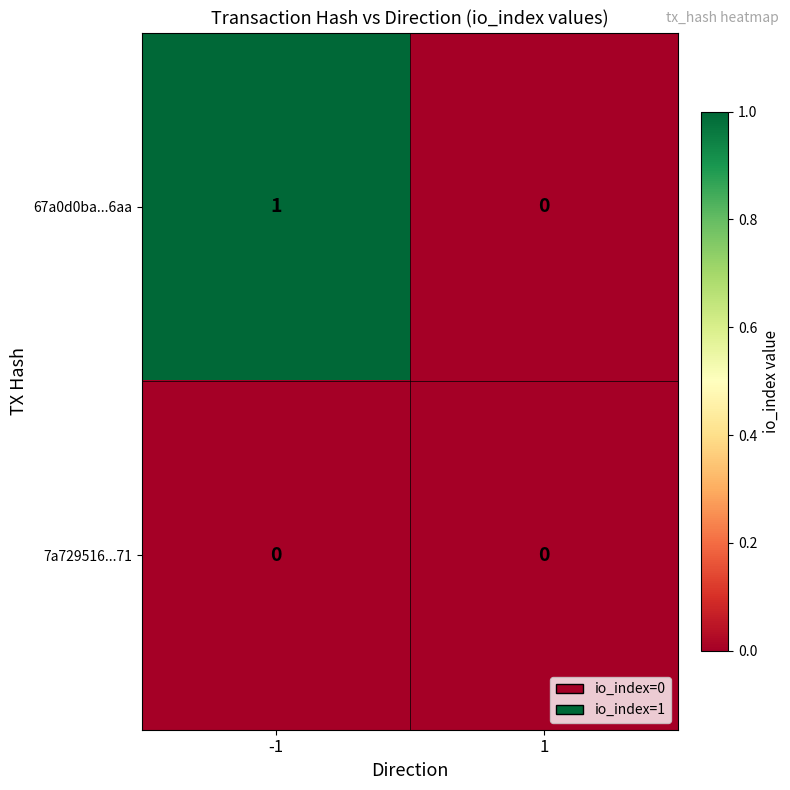

Which series has the widest spread of values?

67a0d0ba...6aa